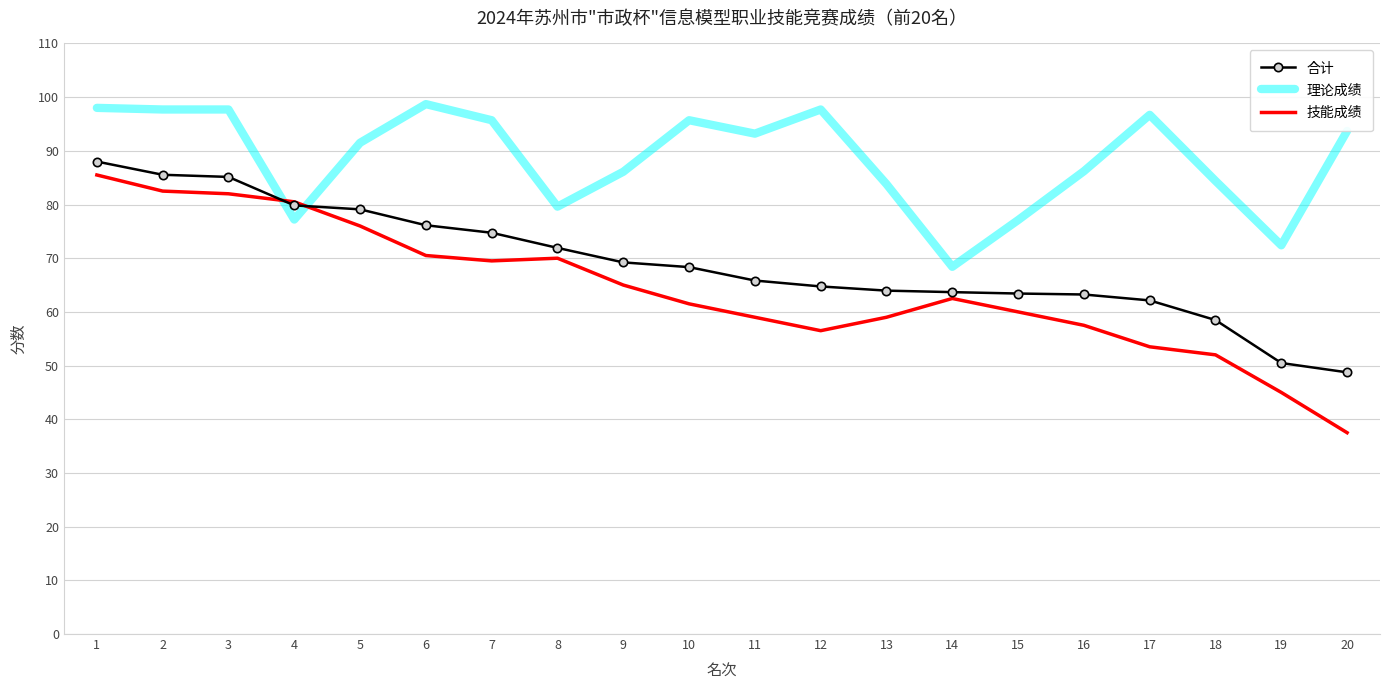

Which category has the lowest value in the 技能成绩 series?

20